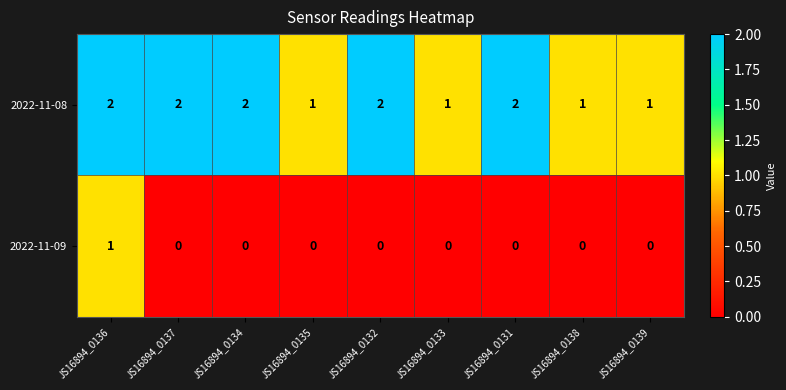

What is the spread (max minus min) of values at JS16894_0131?

2